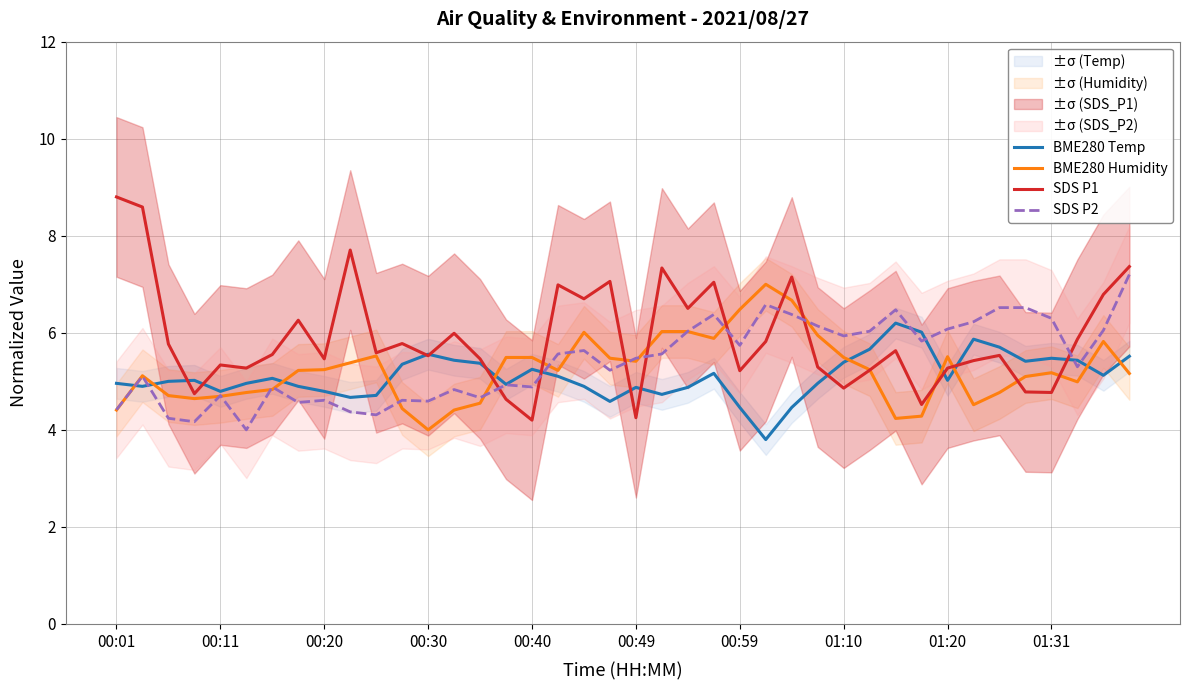

Does the chart have visible grid lines?

Yes